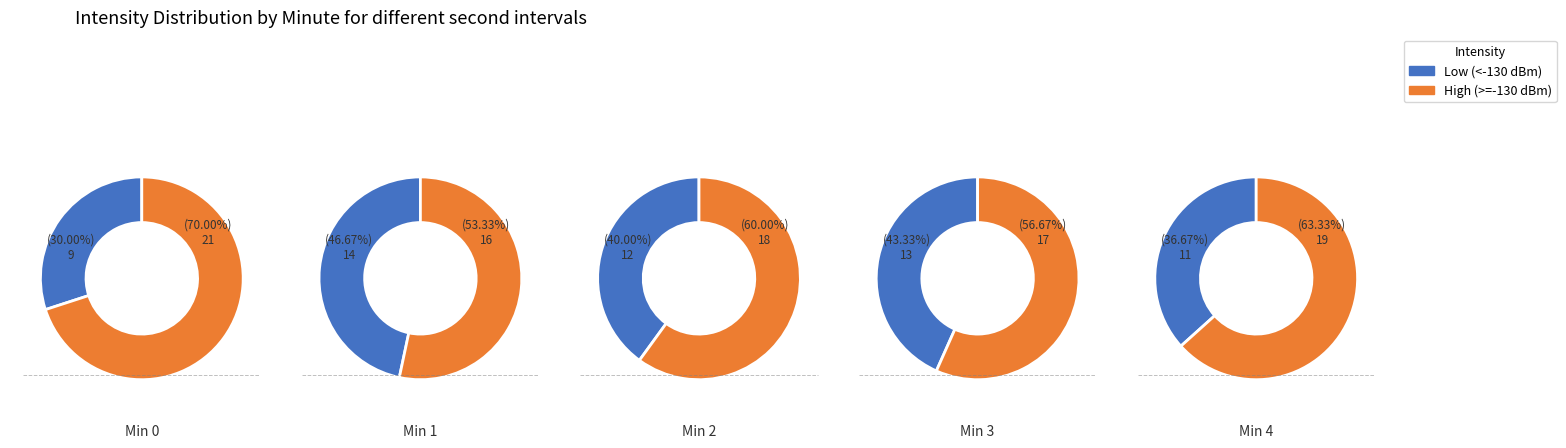

Does 2 account for over 50% of the chart?

No